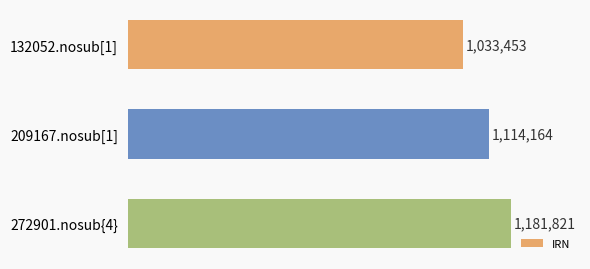

List the labels in order of value, largest first.

272901.nosub{4}, 209167.nosub[1], 132052.nosub[1]